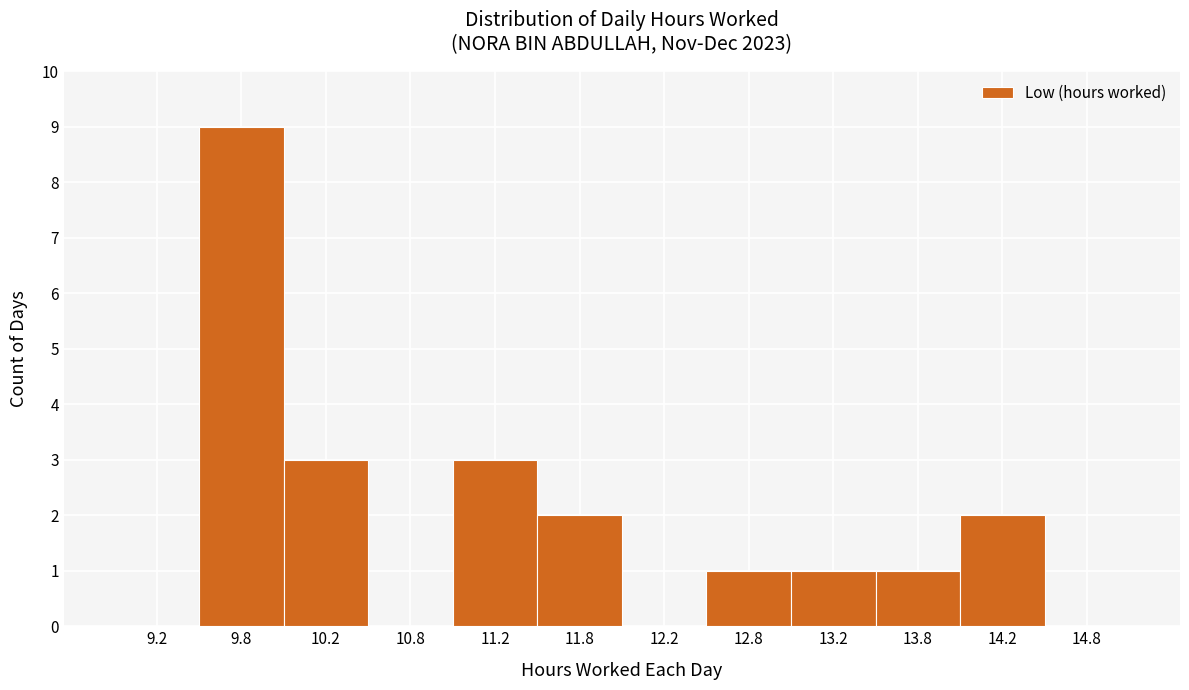

Over which range of the x-axis is the bar tallest?

9.5 to 10.0